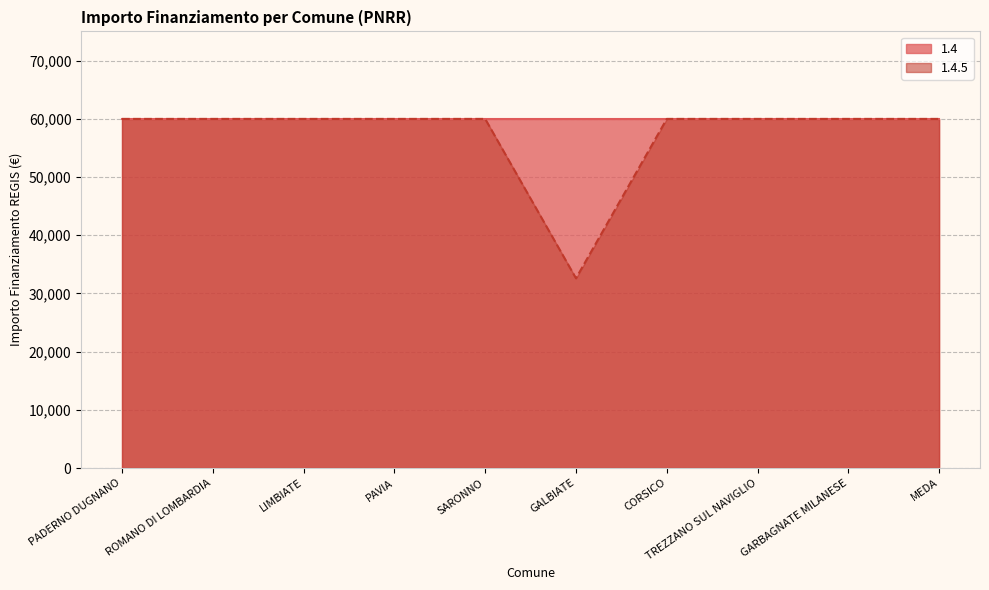

At which category does the chart reach its peak across all series?

PADERNO DUGNANO